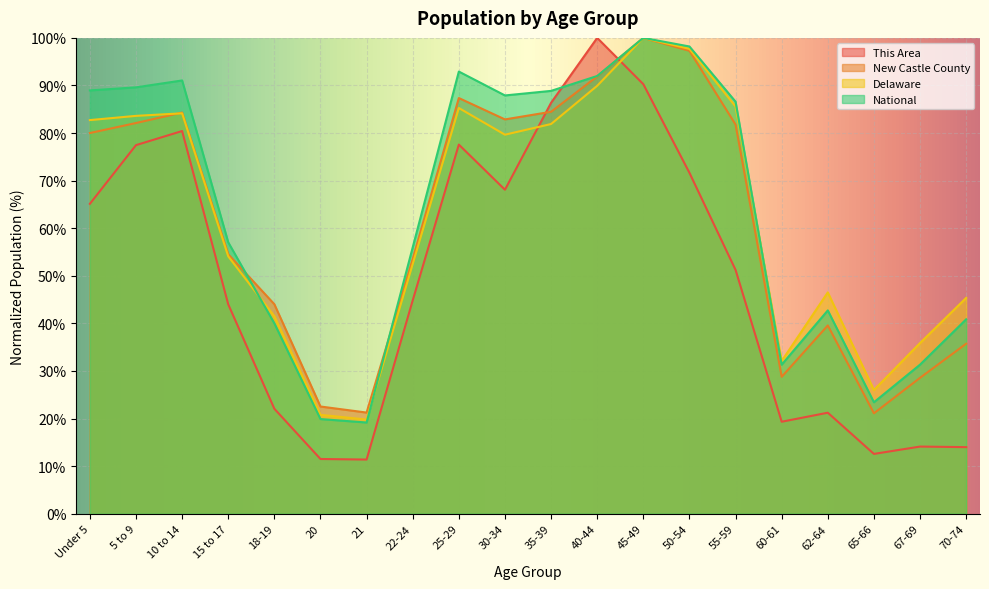

Reading right to left, what are all the values shown in this chart?

This Area: 70-74=14.0	67-69=14.1	65-66=12.6	62-64=21.2	60-61=19.3	55-59=51.2	50-54=71.6	45-49=90.3	40-44=100.0	35-39=86.4	30-34=68.1	25-29=77.6	22-24=44.8	21=11.4	20=11.5	18-19=22.1	15 to 17=44.0	10 to 14=80.4	5 to 9=77.5	Under 5=65.1
New Castle County: 70-74=35.7	67-69=28.6	65-66=21.1	62-64=39.6	60-61=28.8	55-59=81.8	50-54=97.3	45-49=100.0	40-44=91.9	35-39=84.5	30-34=82.9	25-29=87.4	22-24=53.6	21=21.3	20=22.5	18-19=44.0	15 to 17=54.5	10 to 14=84.3	5 to 9=82.1	Under 5=80.0
Delaware: 70-74=45.4	67-69=35.9	65-66=26.0	62-64=46.5	60-61=32.1	55-59=85.6	50-54=97.7	45-49=100.0	40-44=89.9	35-39=81.9	30-34=79.7	25-29=85.3	22-24=52.5	21=19.8	20=20.8	18-19=41.5	15 to 17=54.1	10 to 14=84.1	5 to 9=83.6	Under 5=82.7
National: 70-74=40.9	67-69=31.3	65-66=23.4	62-64=42.7	60-61=31.3	55-59=86.6	50-54=98.2	45-49=100.0	40-44=92.0	35-39=88.9	30-34=87.9	25-29=92.9	22-24=56.0	21=19.2	20=19.9	18-19=40.0	15 to 17=57.0	10 to 14=91.1	5 to 9=89.6	Under 5=89.0